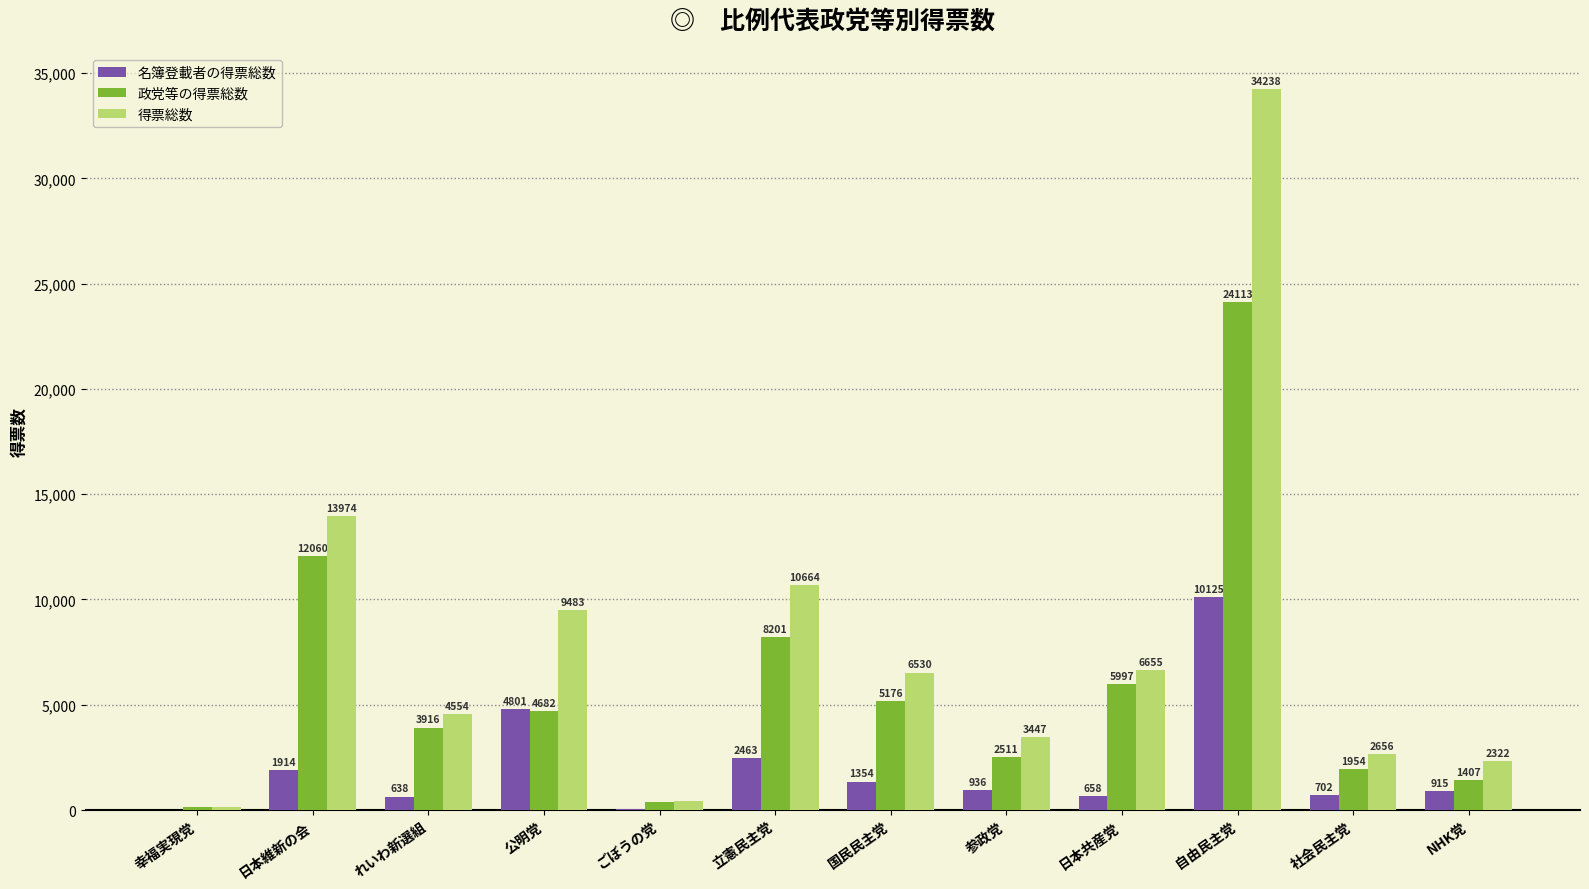

At which label does 政党等の得票総数 reach its peak?

自由民主党